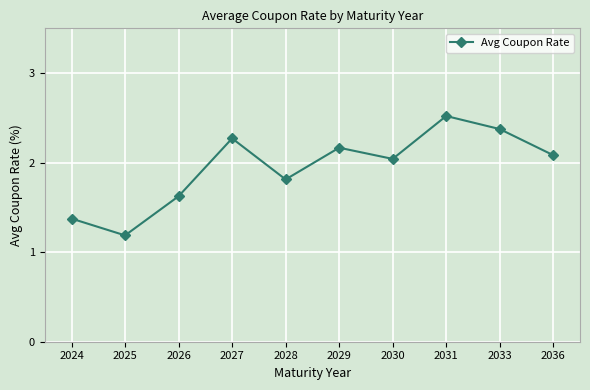

What value does the data have at 2025?

1.2